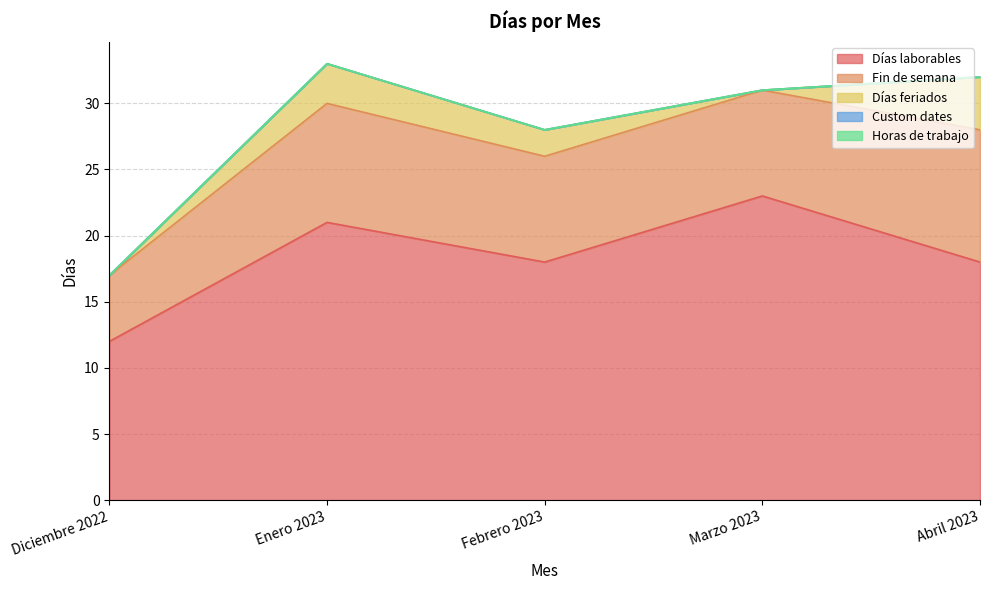

Rank the series at Abril 2023 from lowest to highest value.

Custom dates, Horas de trabajo, Días feriados, Fin de semana, Días laborables